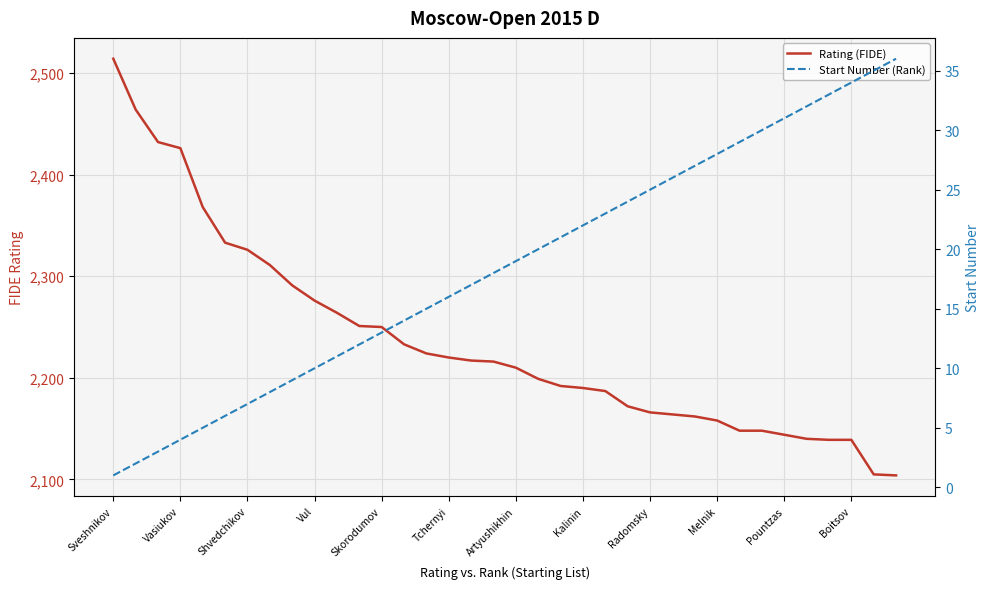

True or false: Rating (FIDE) and Start Number (Rank) intersect in this chart.

False